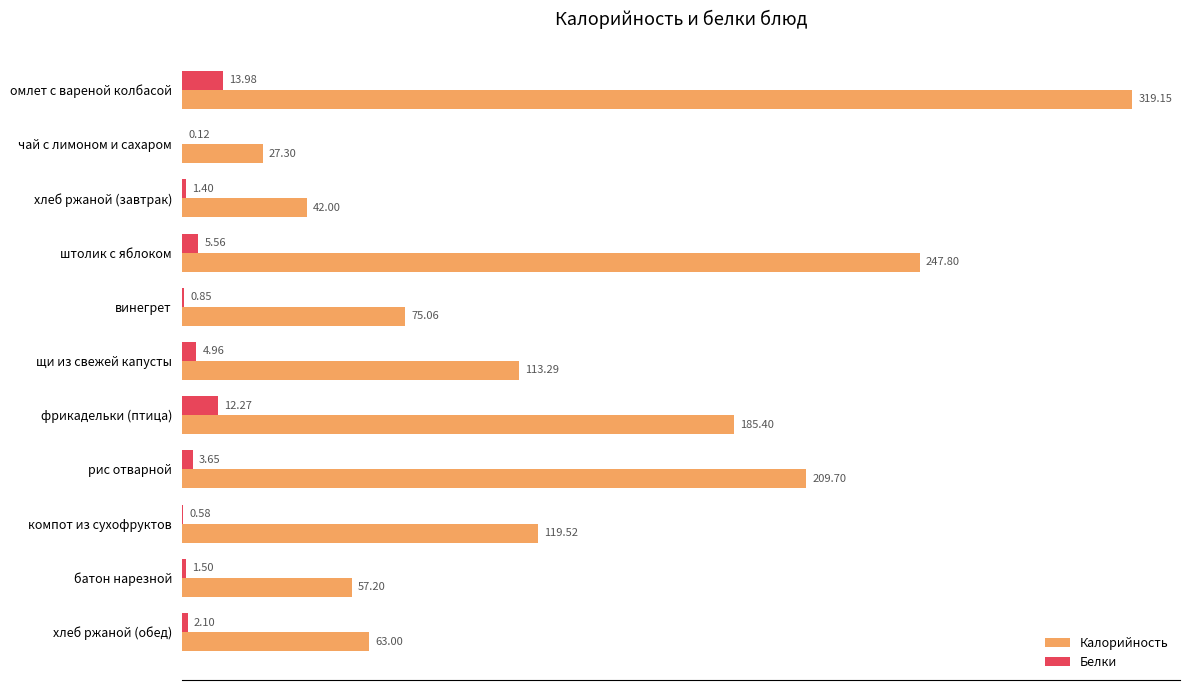

What is the average value of the Калорийность series?

132.7